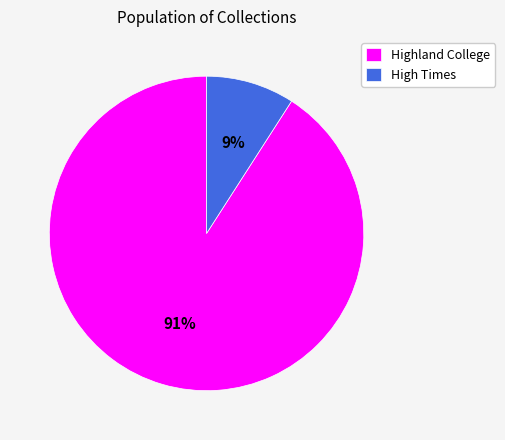

To the nearest percent, what percentage of the pie is Highland College?

91%